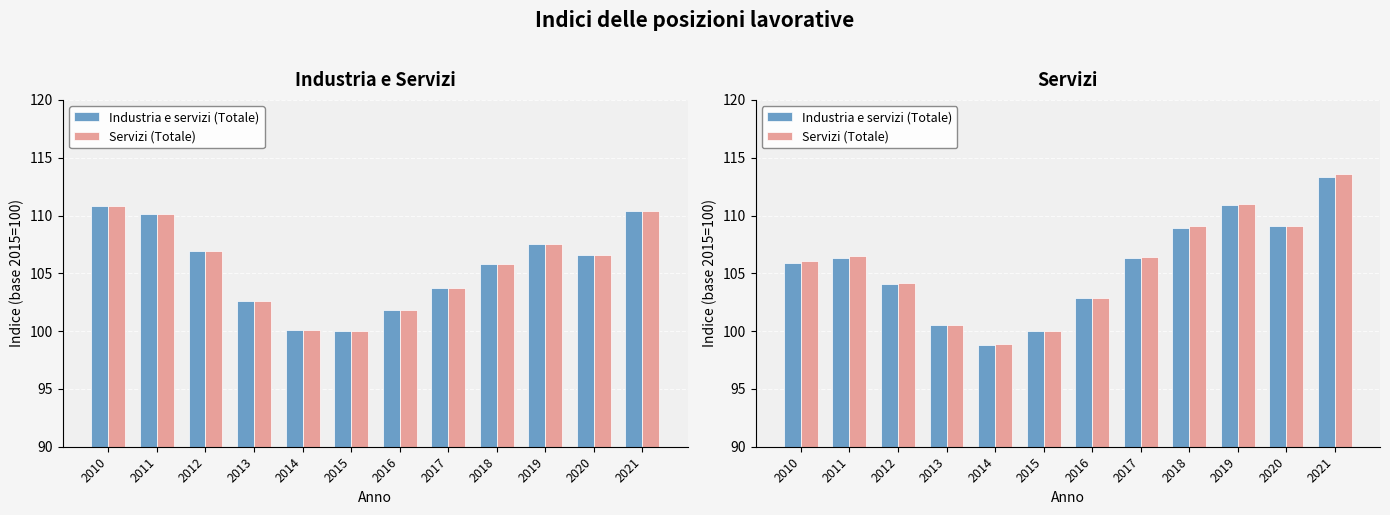

How many groups of bars are there?

12